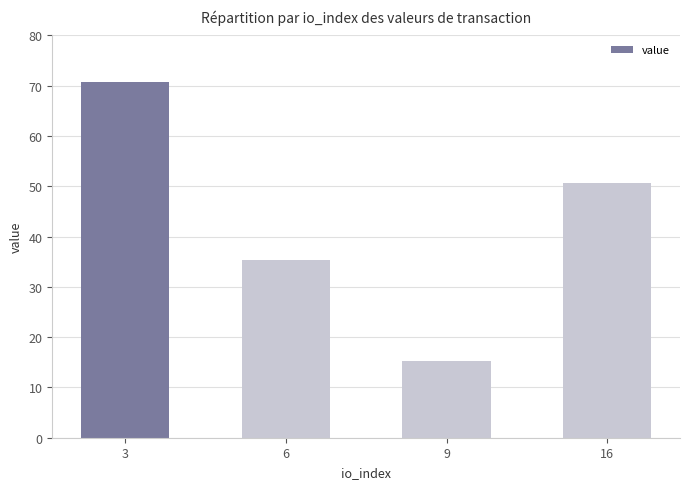

Reading right to left, list all the values displayed in this chart.

16=50.7	9=15.3	6=35.4	3=70.7